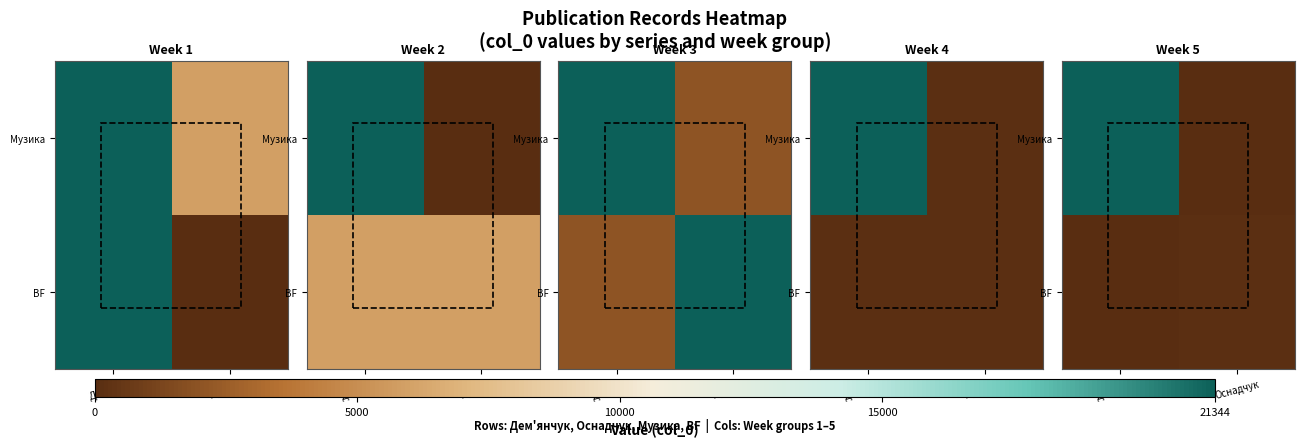

Which has a higher value, Дем'янчук or Оснадчук?

Дем'янчук